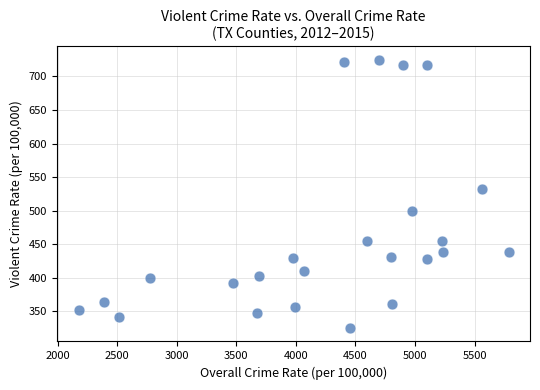

What is the range of Y values (max minus min)?

400